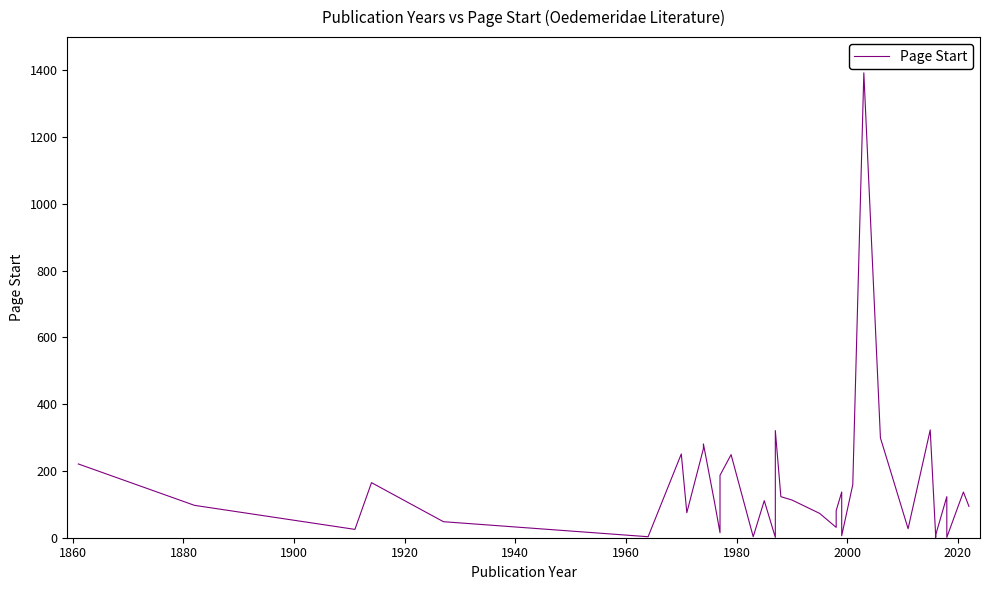

How many lines are shown in the chart?

1